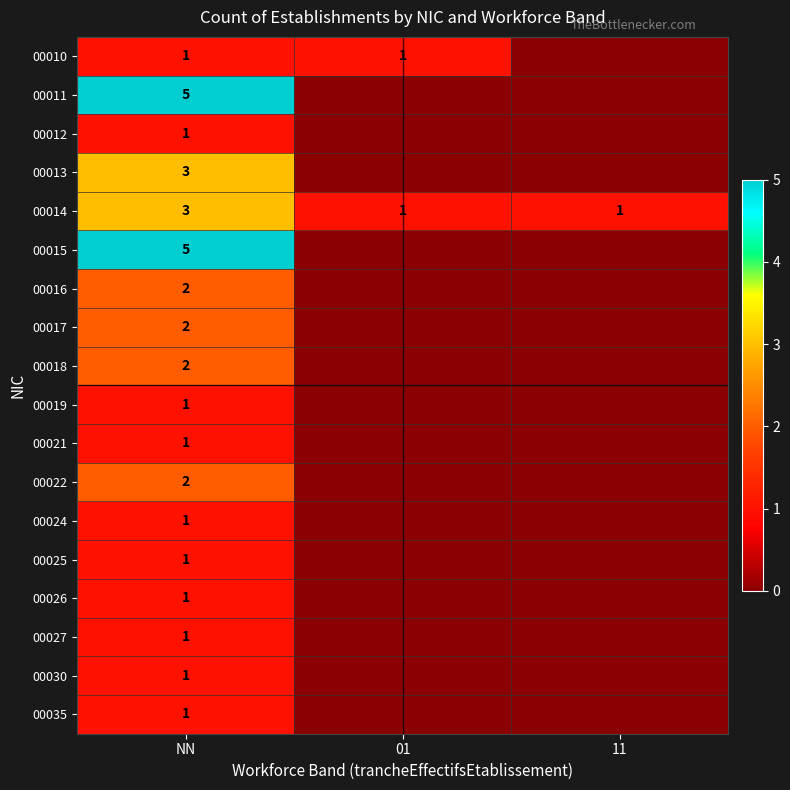

The 00027 series shows 1 at NN. True or false?

True